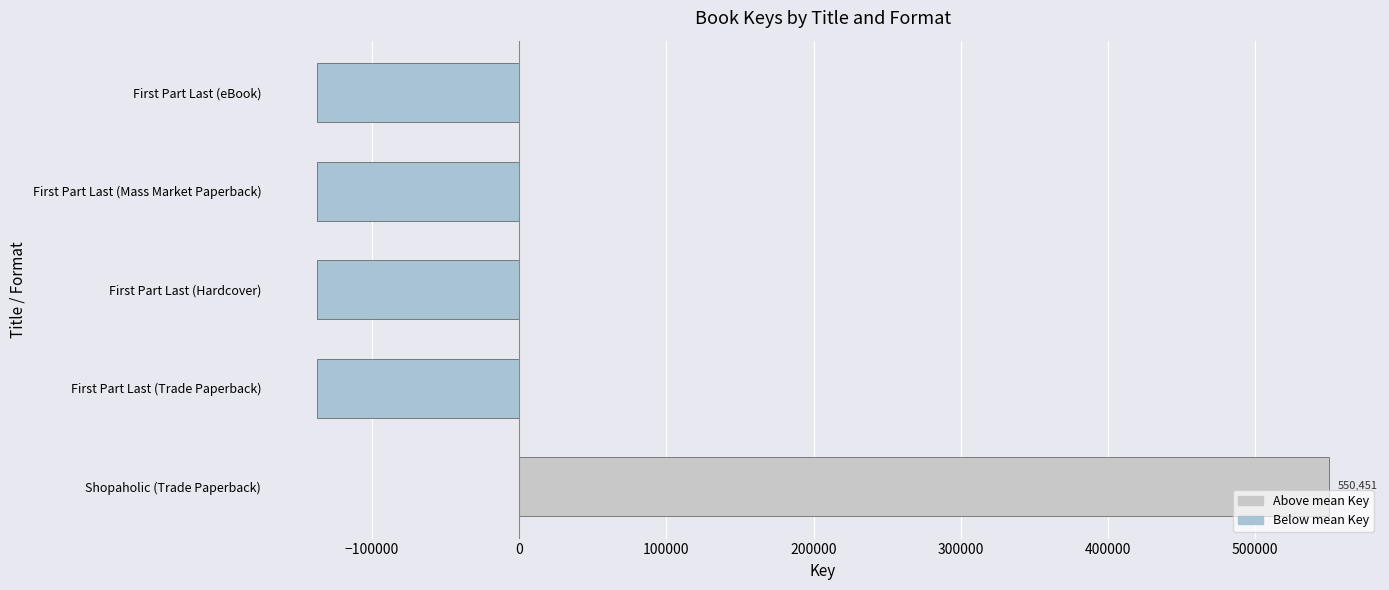

What is the difference between the maximum and minimum values?

688064.0